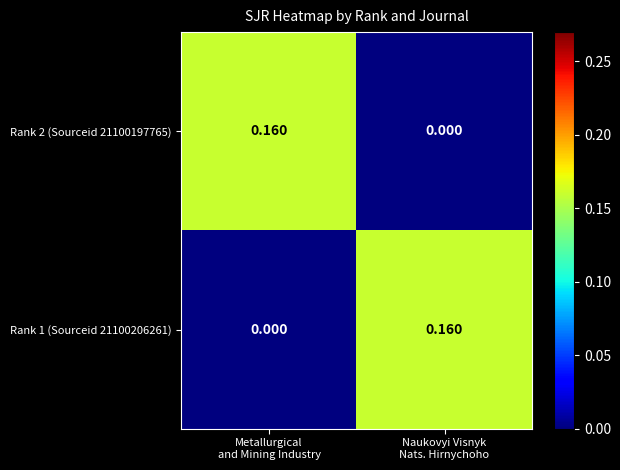

Rank the series at Naukovyi Visnyk
Nats. Hirnychoho from highest to lowest value.

Rank 1 (Sourceid 21100206261), Rank 2 (Sourceid 21100197765)